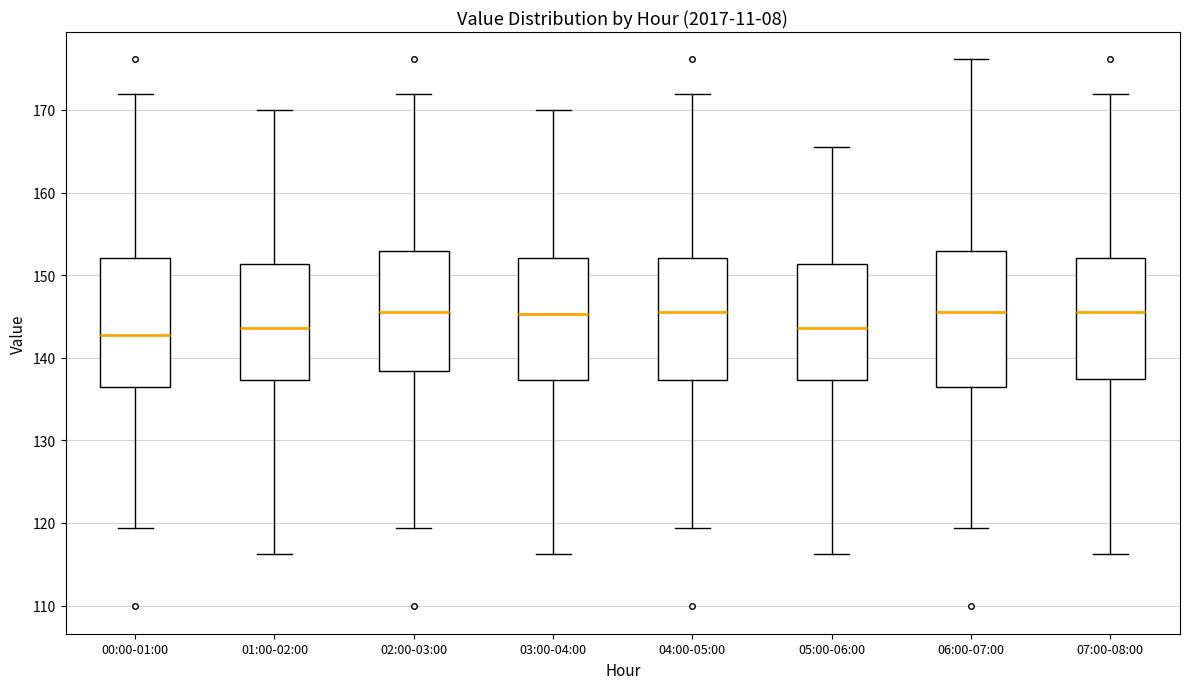

Where does the upper whisker of the box for 07:00-08:00 end on the y-axis? The values are not printed on the chart, so give them approximately, as read against the axis.

172